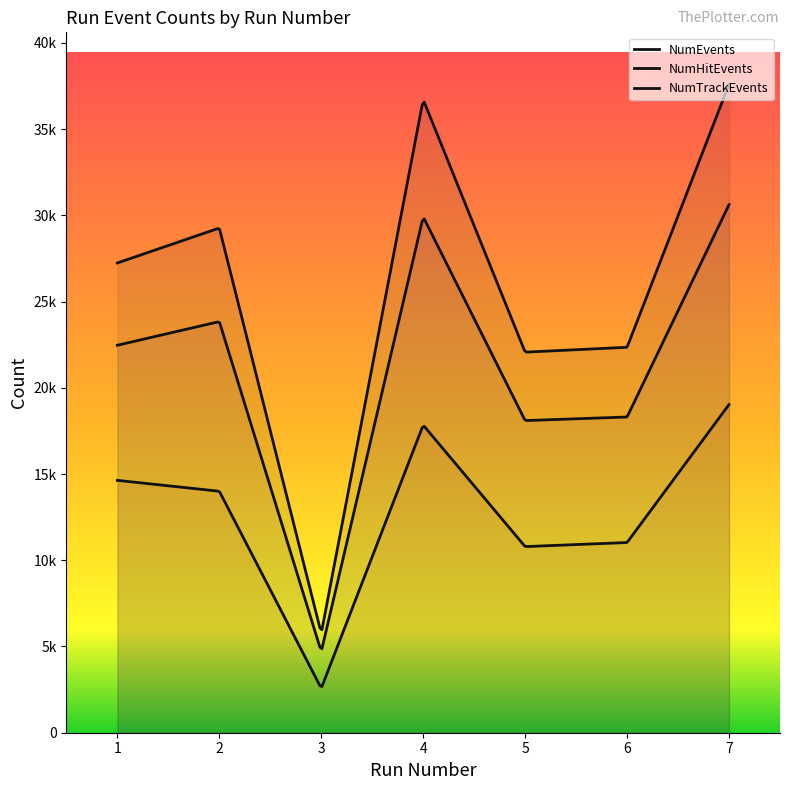

Does the chart display data point markers on the line(s)?

No